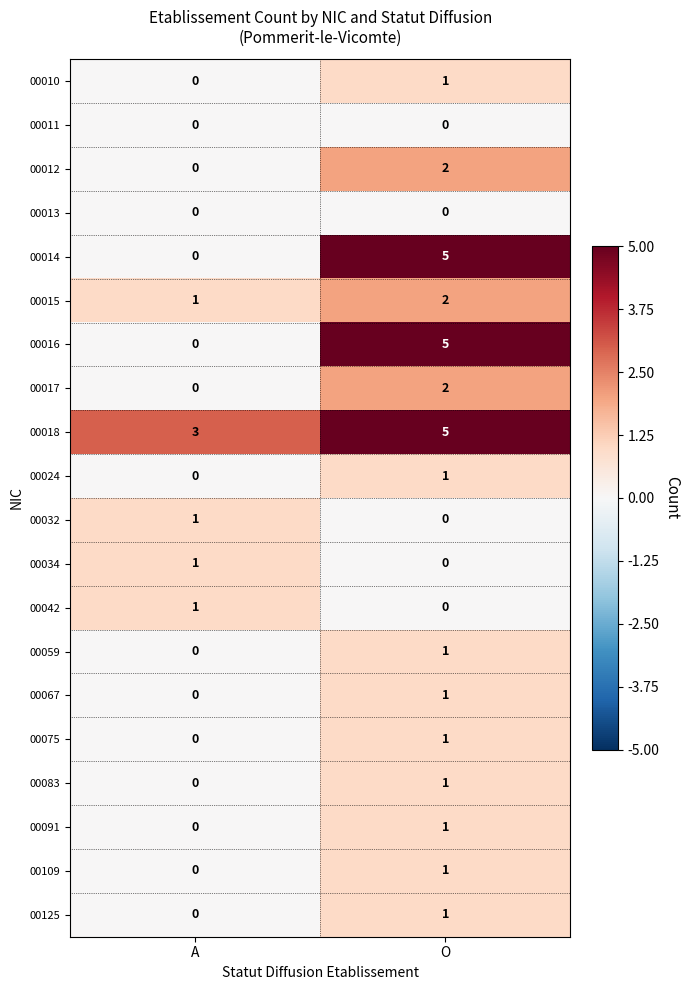

Rank the categories by 00059 value from highest to lowest.

O, A